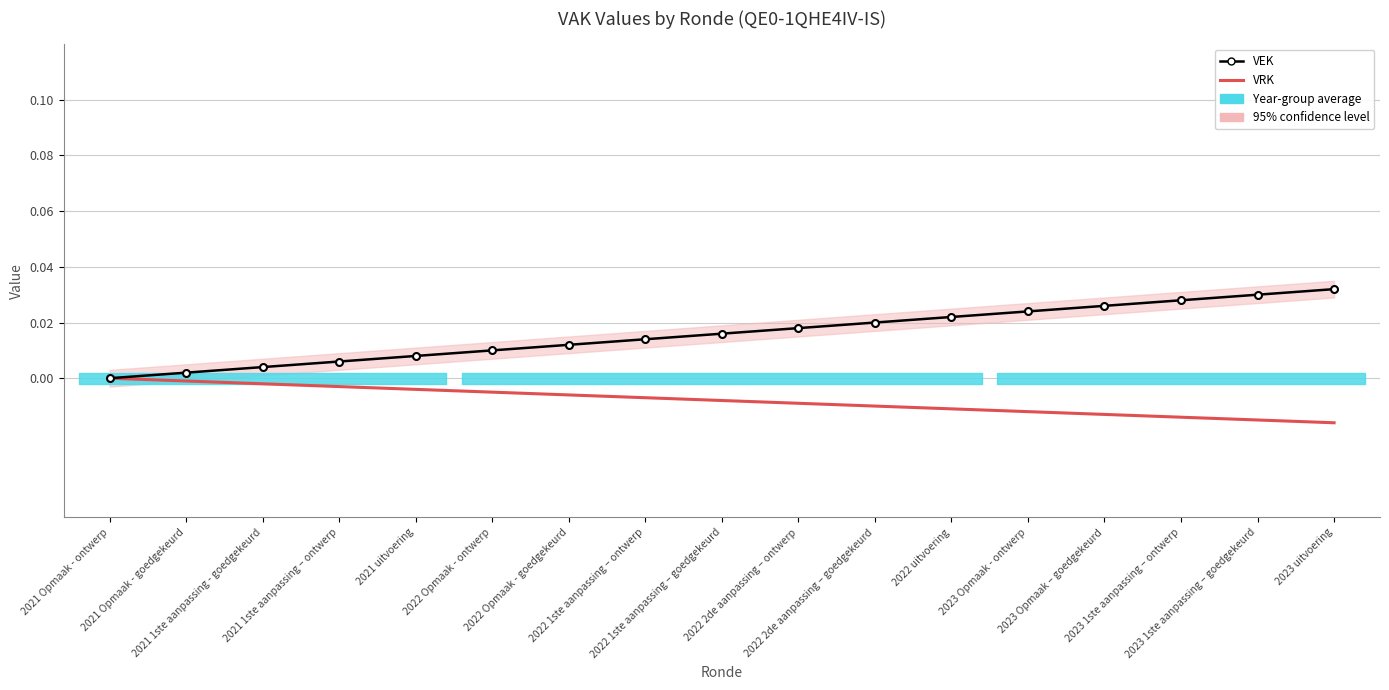

At how many categories does at least one series exceed 0?

16